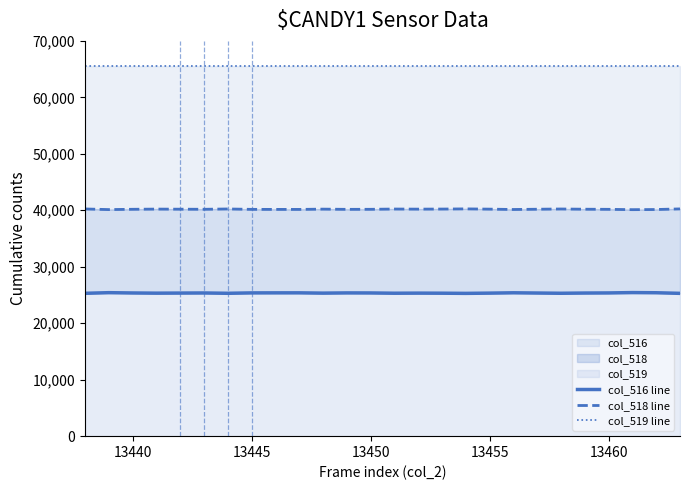

How many series are shown in this chart?

3